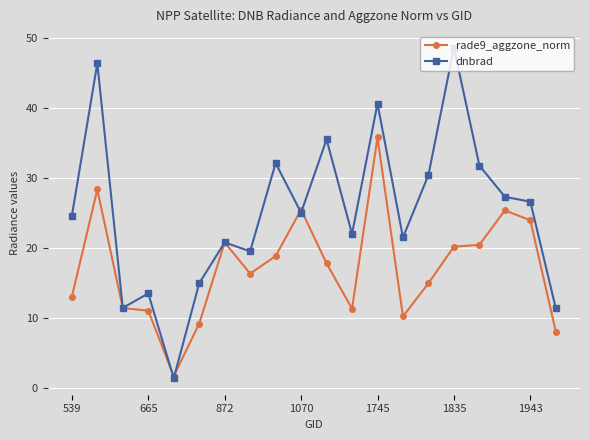

True or false: dnbrad has more than 0 points higher than both neighbors.

True